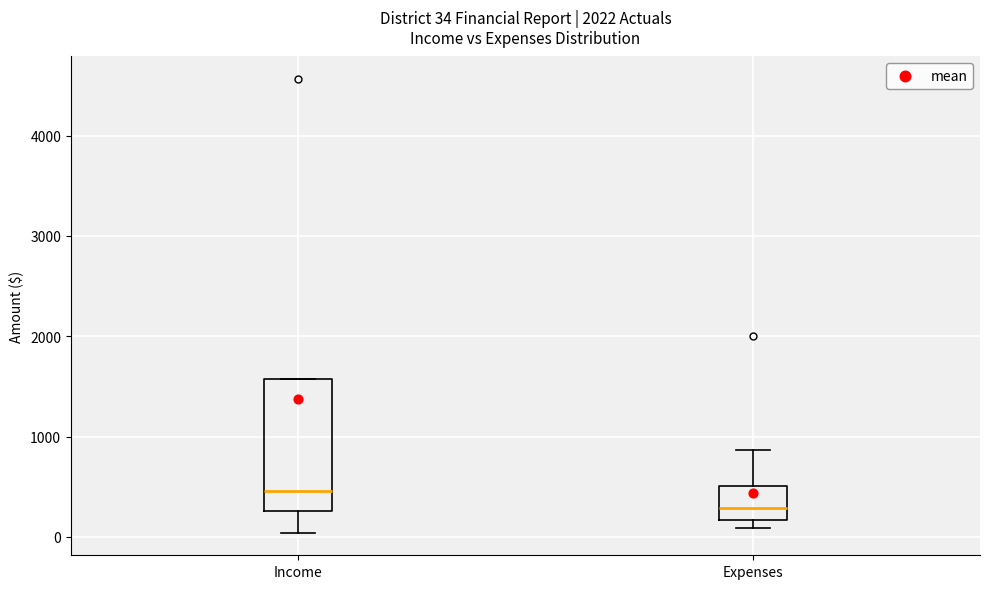

Which box is the tallest, from its lower edge to its upper edge?

Income